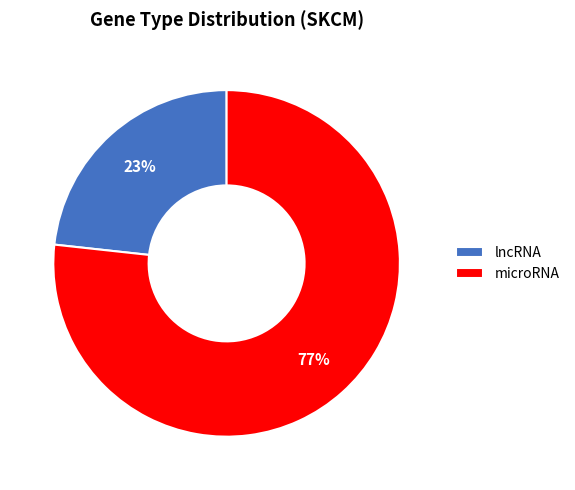

Approximately how many times larger is the value at lncRNA compared to microRNA?

0.3